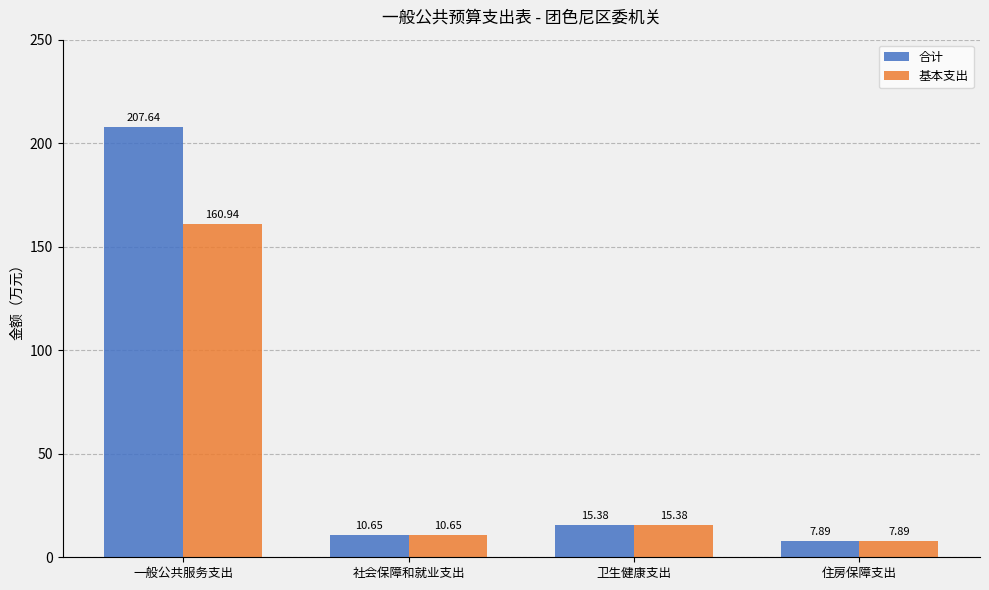

Which series changed the most between 一般公共服务支出 and 住房保障支出?

合计